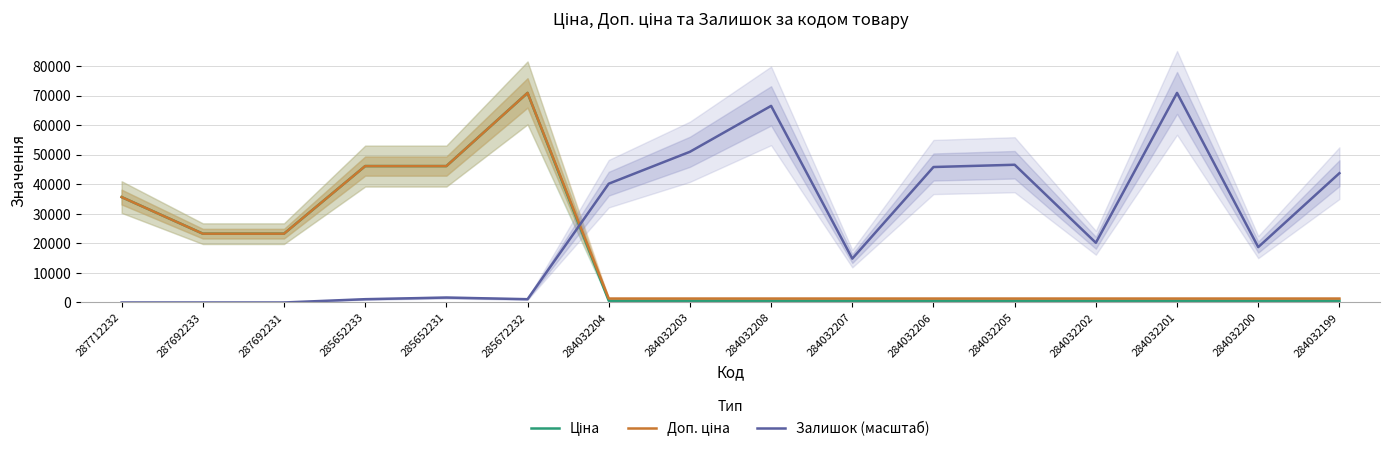

Between which two adjacent categories do Залишок (масштаб) and Ціна first intersect?

285672232 and 284032204